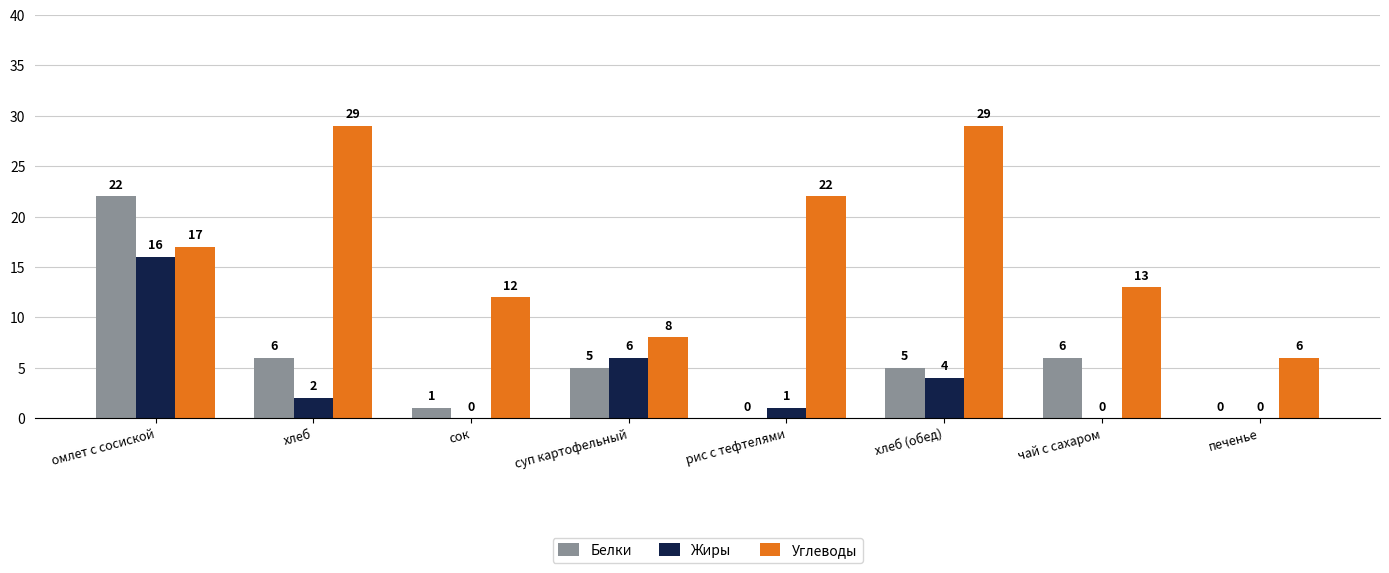

What is the highest value of the Белки series?

22